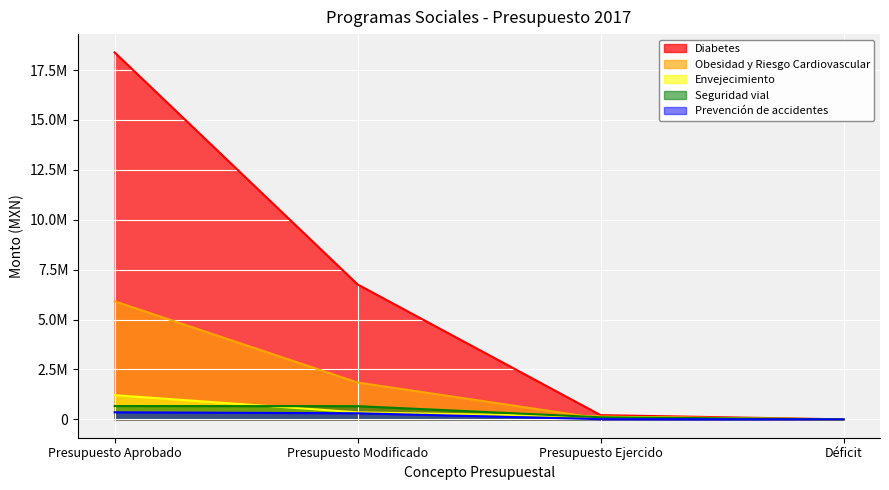

What is the difference between the highest and lowest values at Presupuesto Aprobado?

18025886.4